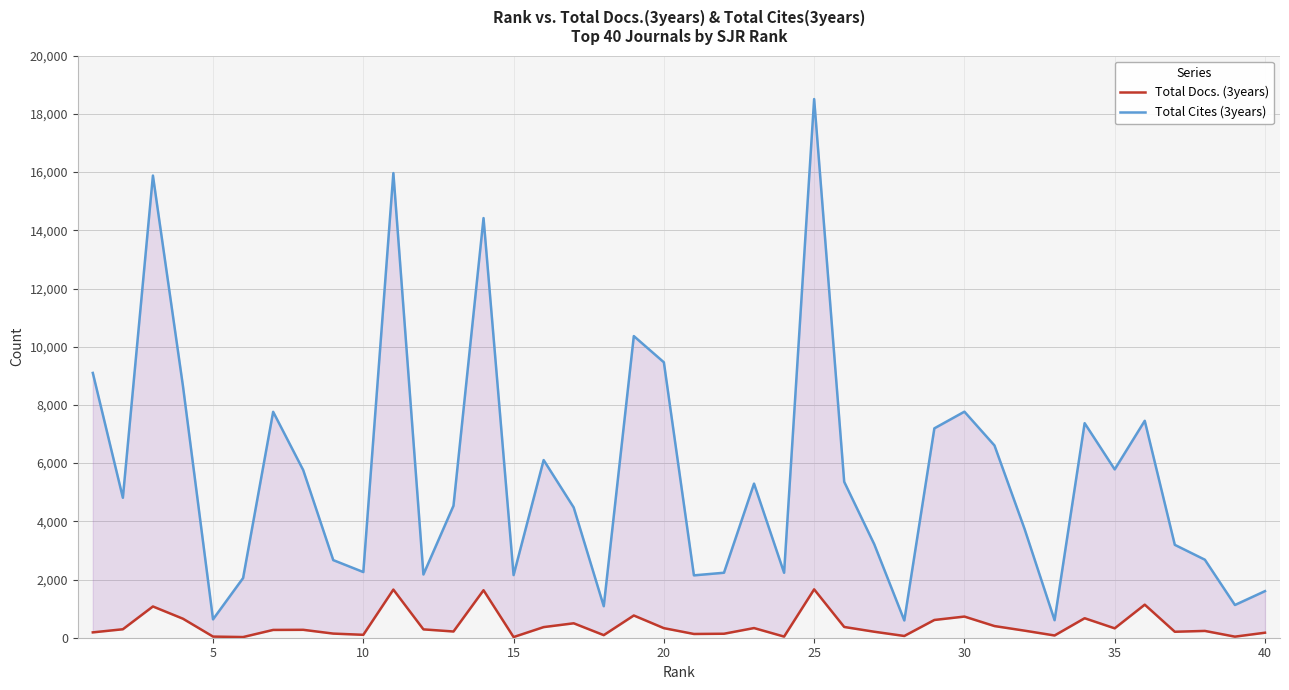

In Total Cites (3years), how many points are lower than both neighbors (excluding endpoints)?

12